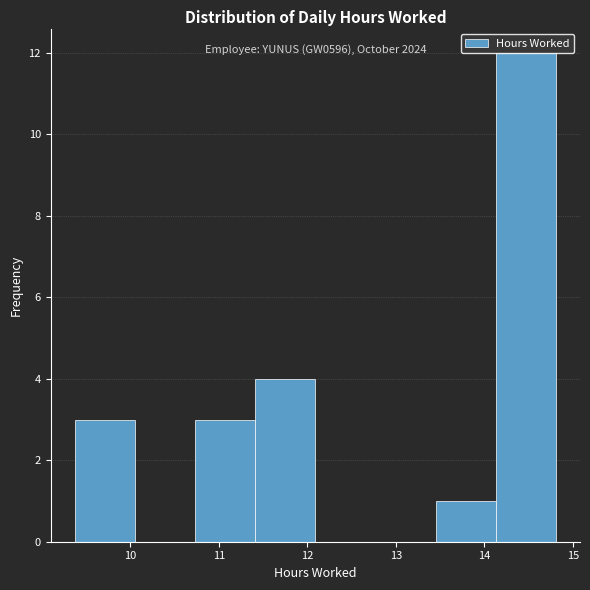

Which range on the x-axis has the tallest bar?

14.13 to 14.81